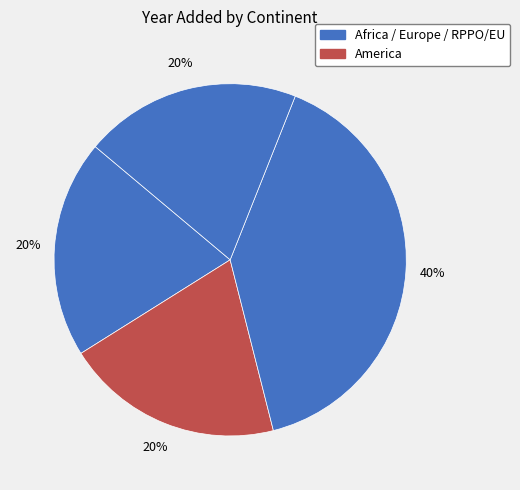

Count the number of slices in the pie.

4